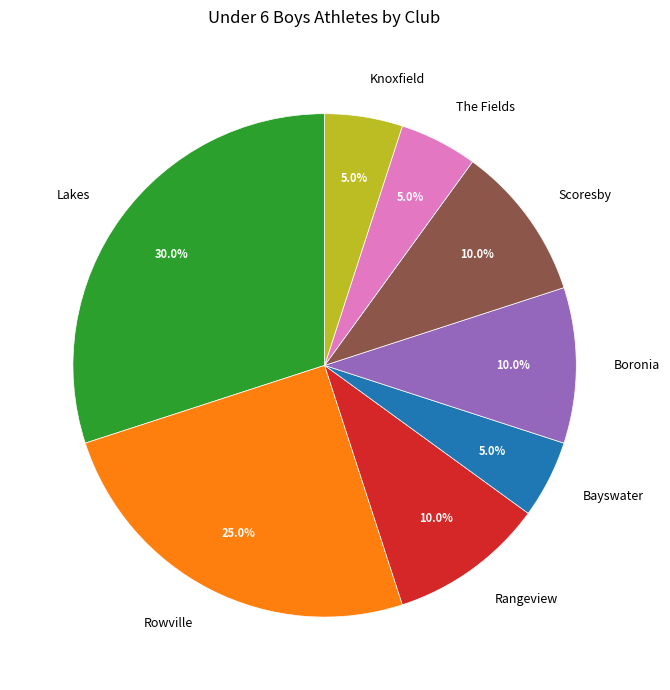

Is it true that Knoxfield is 1% of the pie?

False